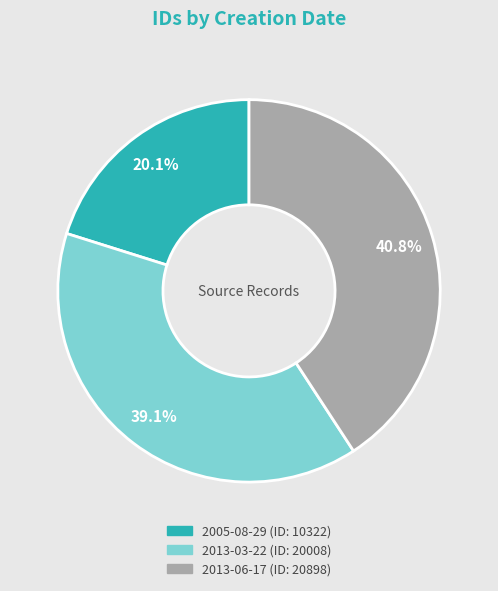

The 2005-08-29 slice represents 25% of the pie. True or false?

False